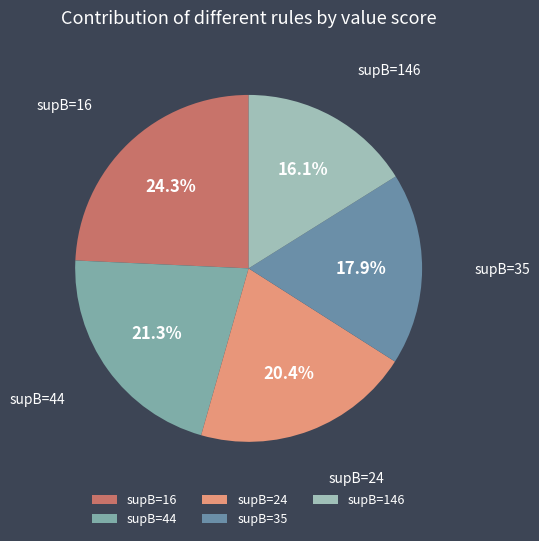

The supB=16 slice represents 24% of the pie. True or false?

True